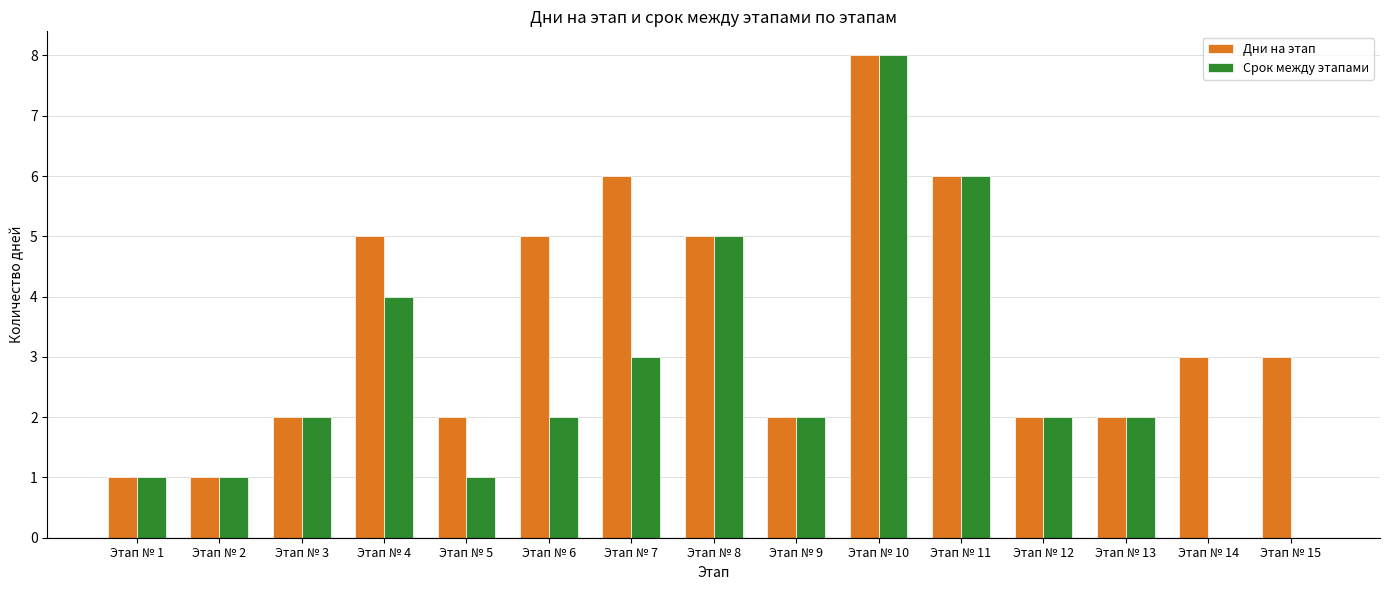

Is it true that Срок между этапами equals 8 at Этап № 10?

True